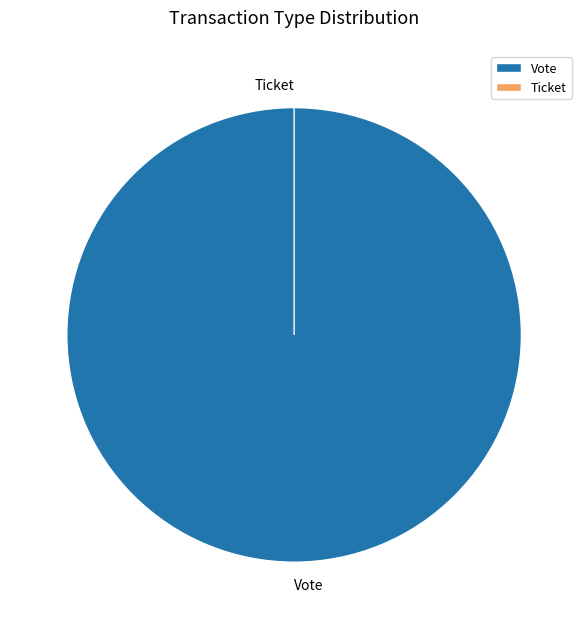

To the nearest percent, what is the difference between the largest and smallest slice percentages?

100%